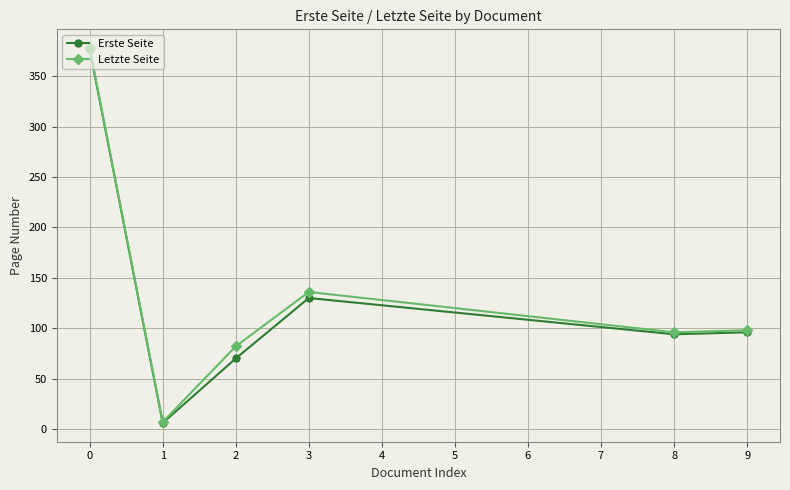

Which series has the largest total across all categories?

Letzte Seite